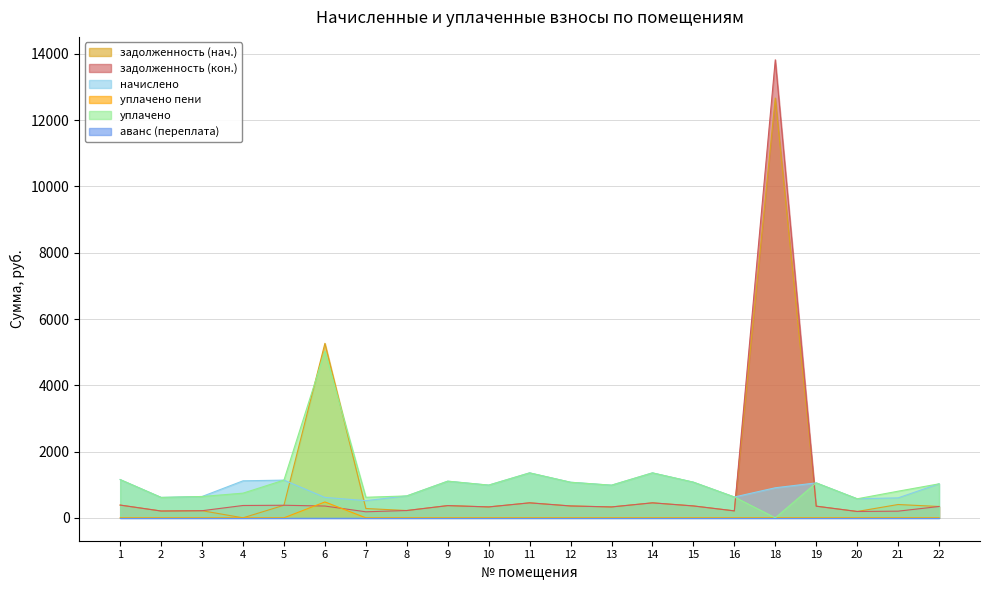

What is the sum of all задолженность (нач.) values?

23760.8